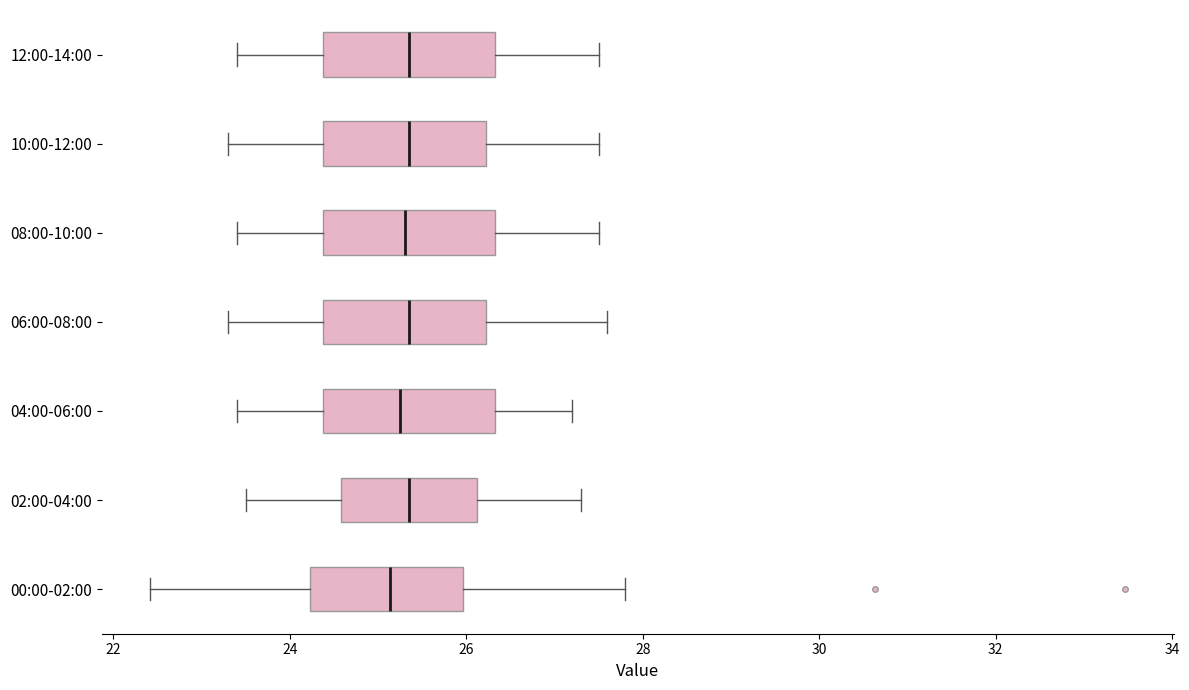

Reading bottom to top, read every box against the x-axis: the position of its median line, the range the box covers, and the ends of its whiskers. The values are not printed on the chart, so give them approximately, as read against the axis.

00:00-02:00: median 25.2, box 24.2 to 26.0, whiskers 22.4 to 27.8
02:00-04:00: median 25.4, box 24.6 to 26.2, whiskers 23.6 to 27.4
04:00-06:00: median 25.2, box 24.4 to 26.4, whiskers 23.4 to 27.2
06:00-08:00: median 25.4, box 24.4 to 26.2, whiskers 23.4 to 27.6
08:00-10:00: median 25.4, box 24.4 to 26.4, whiskers 23.4 to 27.6
10:00-12:00: median 25.4, box 24.4 to 26.2, whiskers 23.4 to 27.6
12:00-14:00: median 25.4, box 24.4 to 26.4, whiskers 23.4 to 27.6